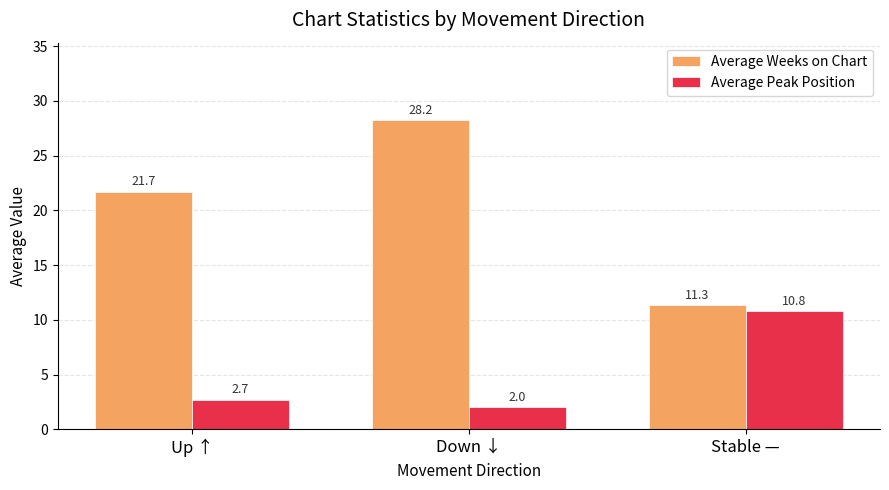

Which series has the largest range (max minus min)?

Average Weeks on Chart